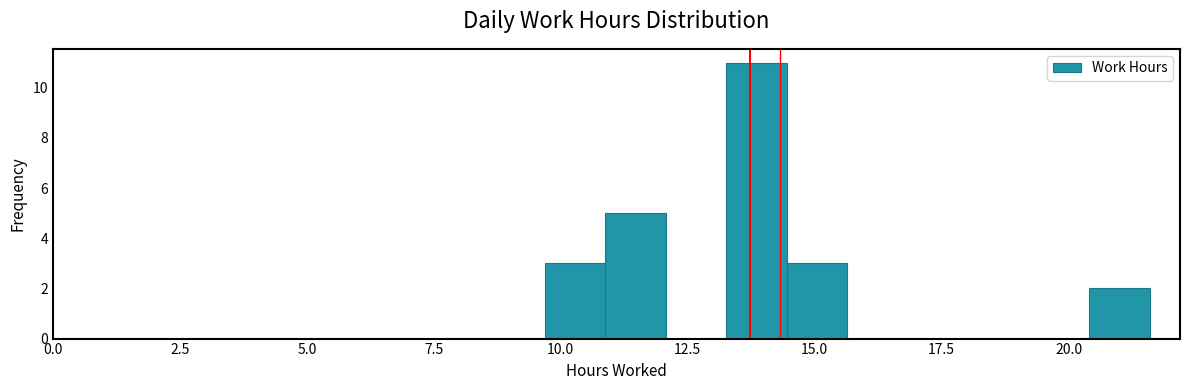

Read against the x-axis, roughly where is the centre of the tallest bar?

14.0